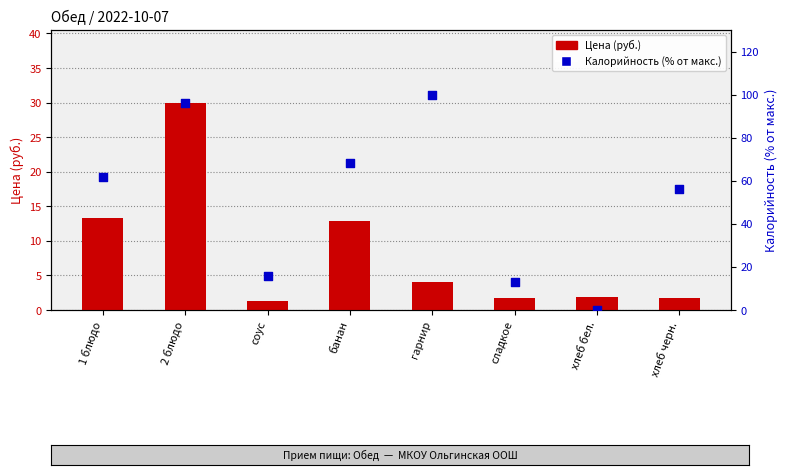

Which series has the widest spread of Y values?

Калорийность (% от макс.)